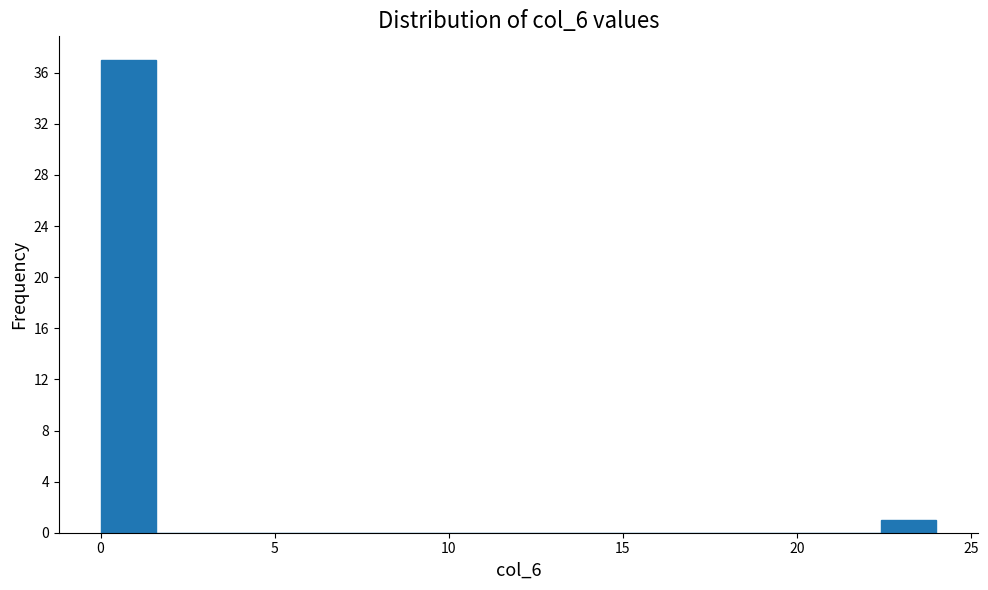

Read against the x-axis, roughly where is the centre of the tallest bar?

1.0